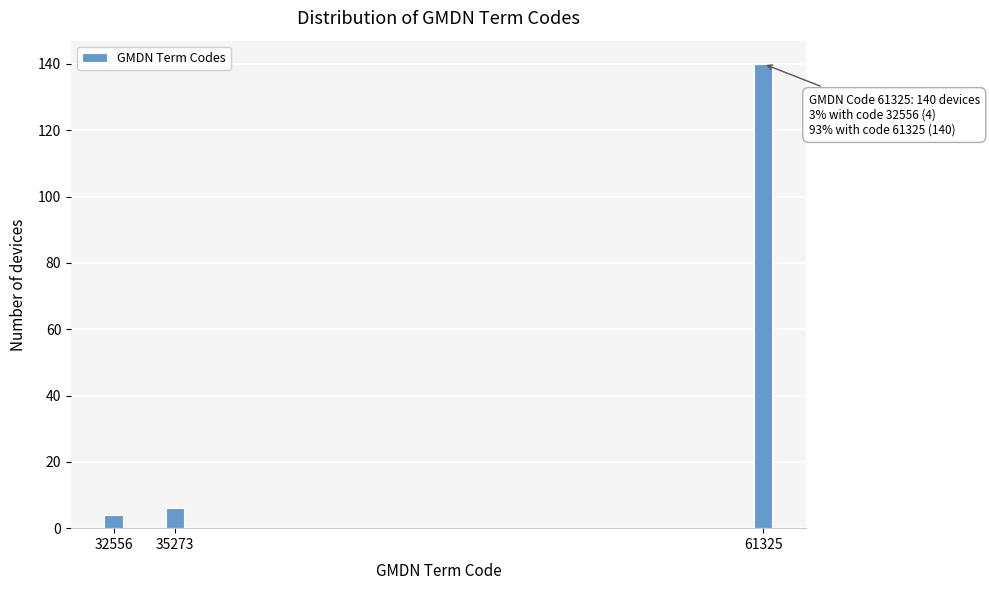

Reading left to right, list all the values displayed in this chart.

4	6	140